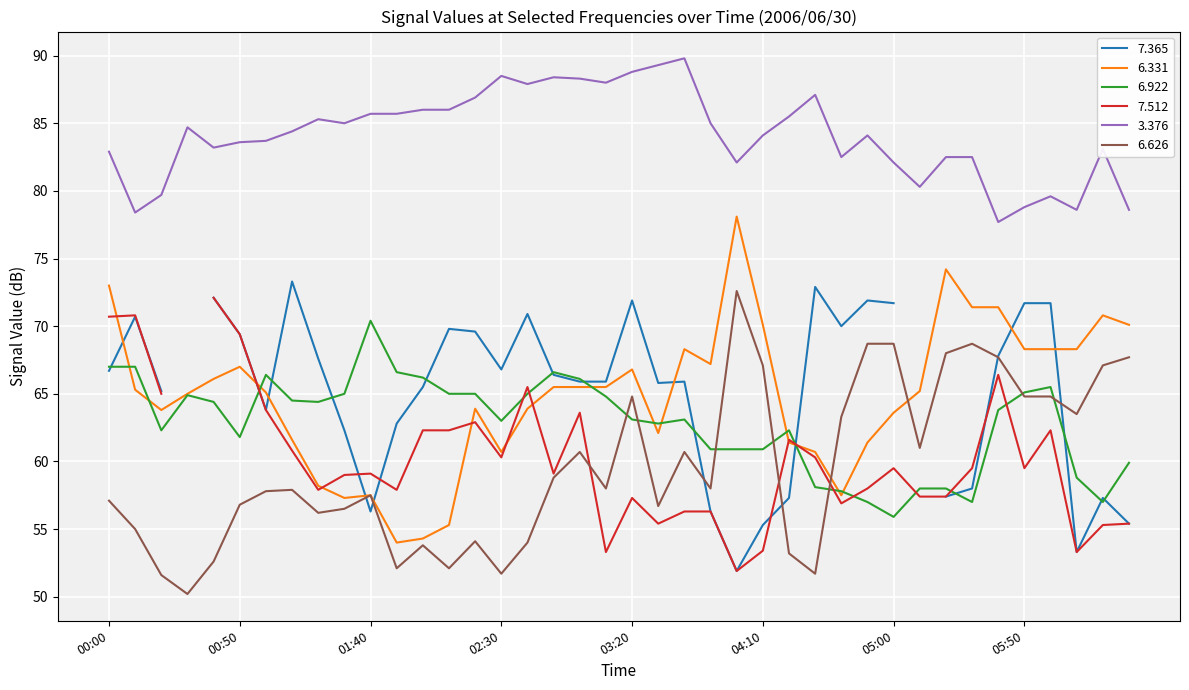

The value of 3.376 at 03:20 is 88.8. True or false?

True